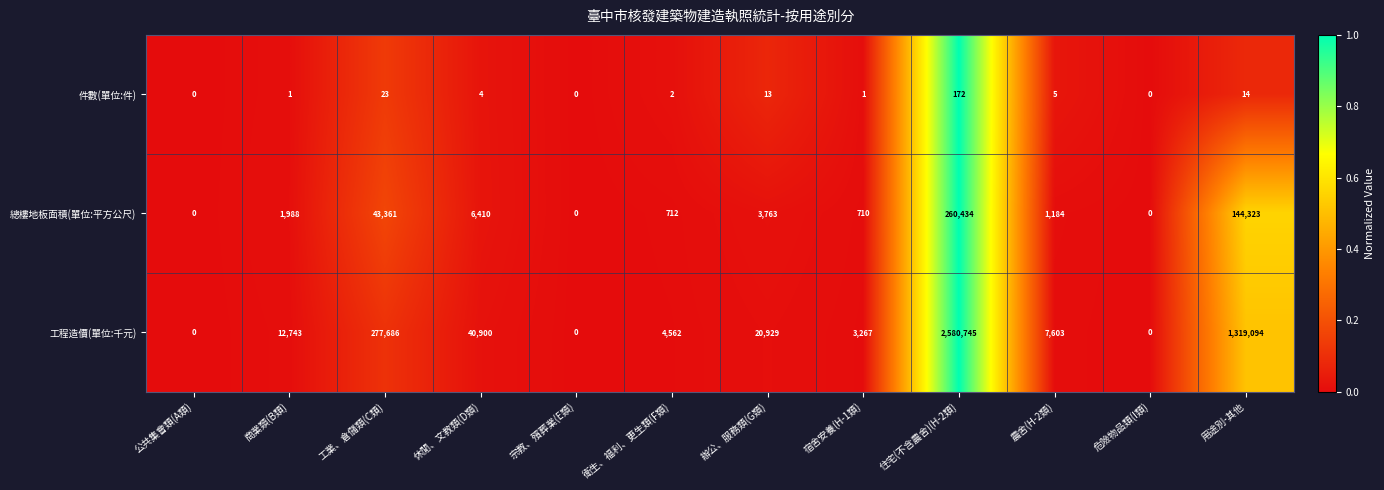

How many values in the 總樓地板面積(單位:平方公尺) series are below 1988?

6